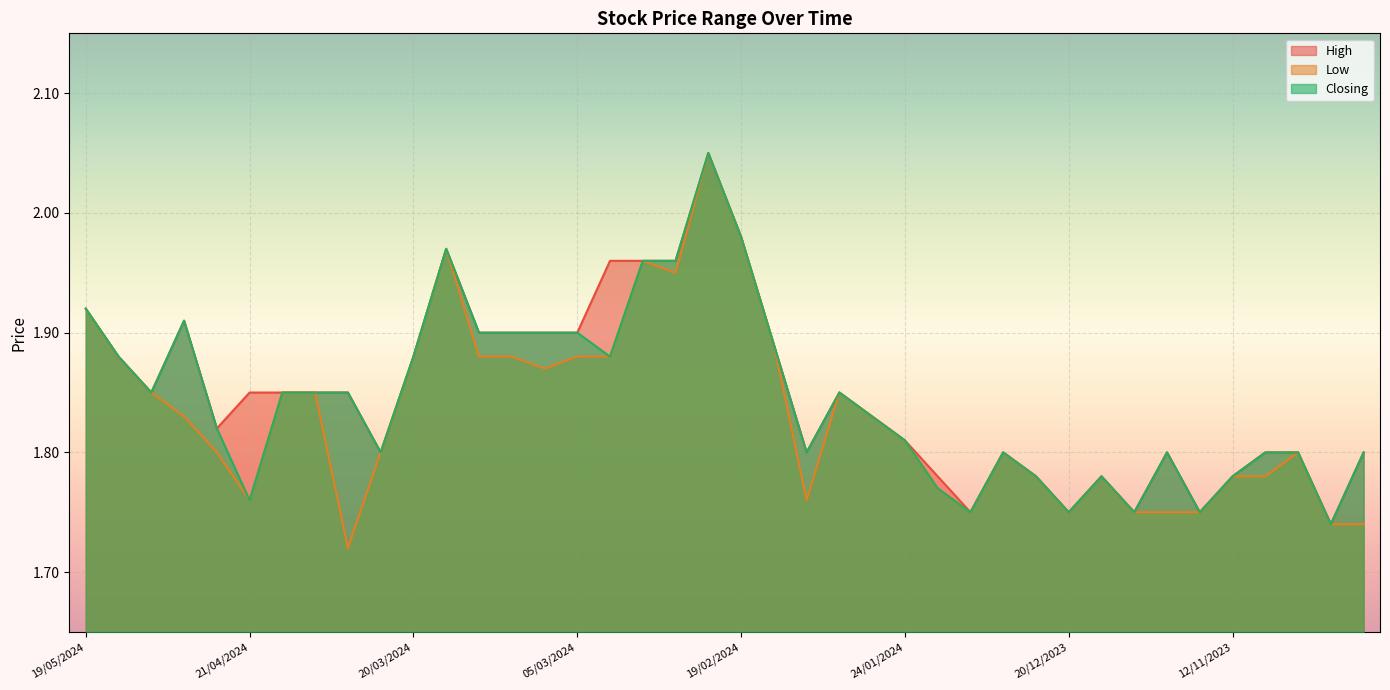

List the series in order of their peak value, highest first.

High, Low, Closing